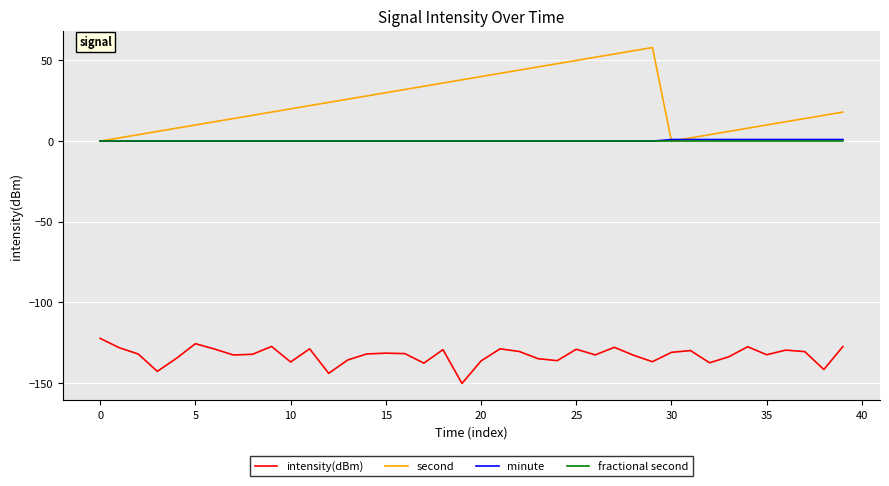

What is the greatest value displayed?

58.0